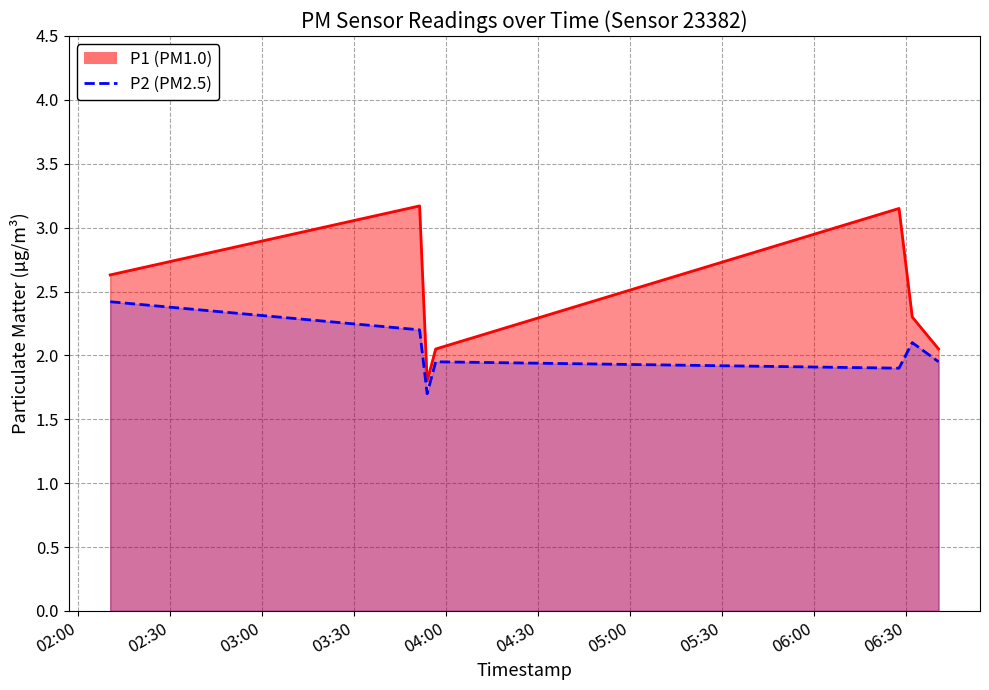

Which series changed the most between 04:00 and 05:00?

P1 line